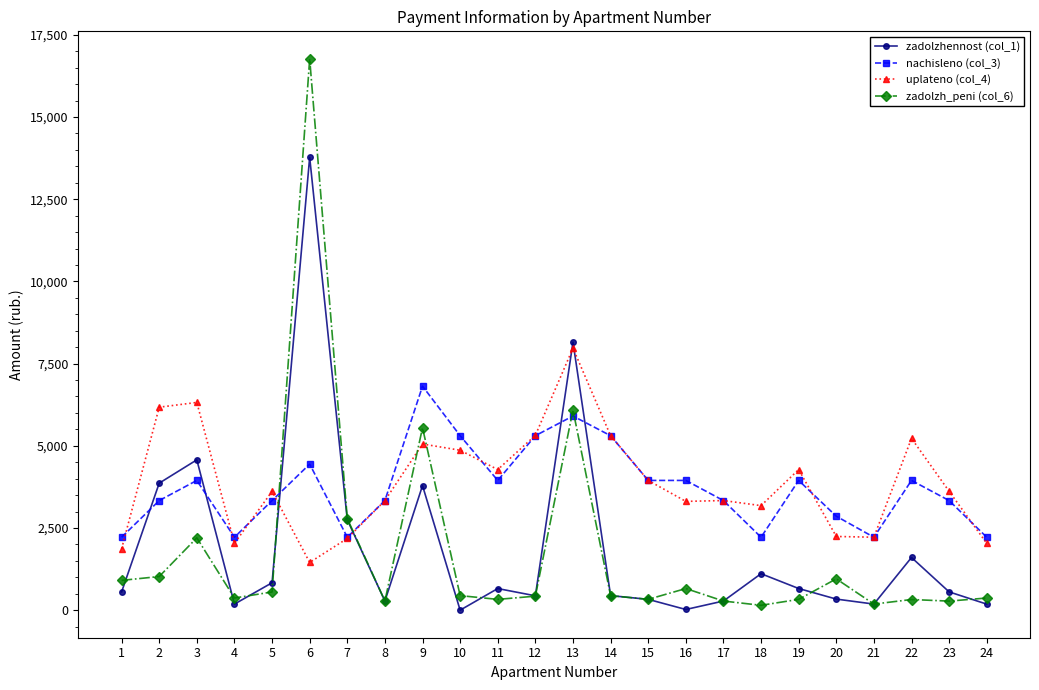

At which category does uplateno (col_4) reach its first local valley?

4